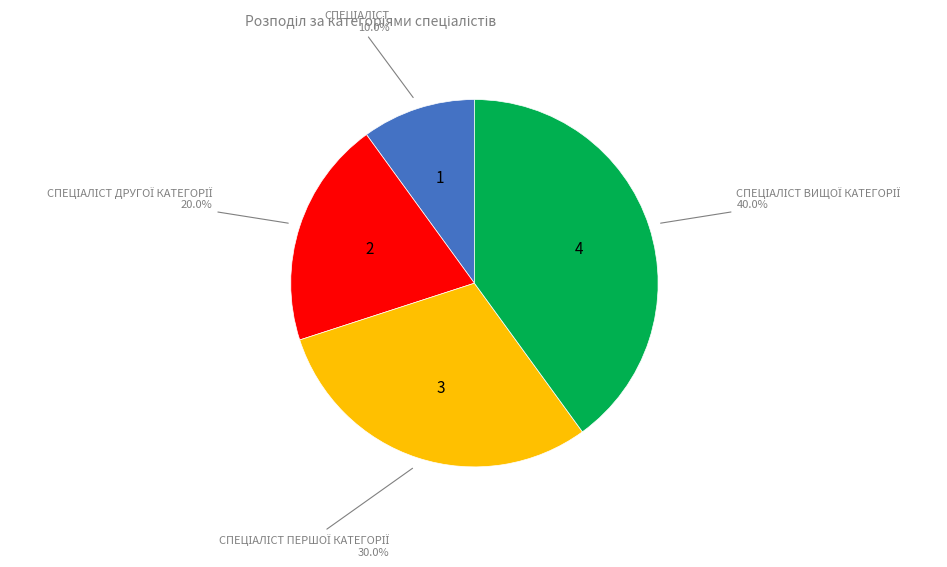

Does any single category account for the majority?

No